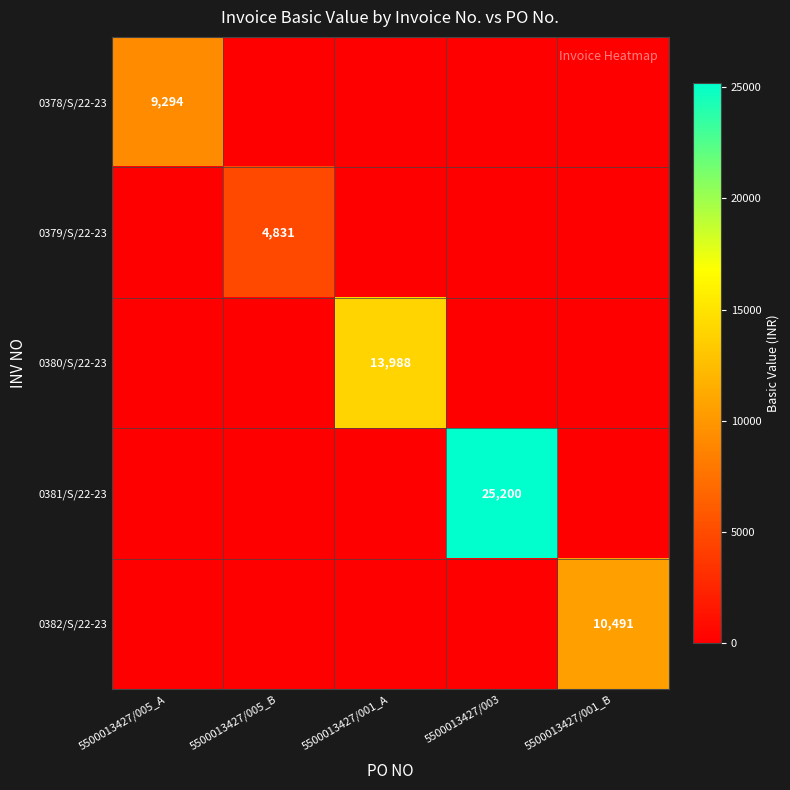

True or false: 0379/S/22-23 has a value of 4831 at 5500013427/005_B.

True